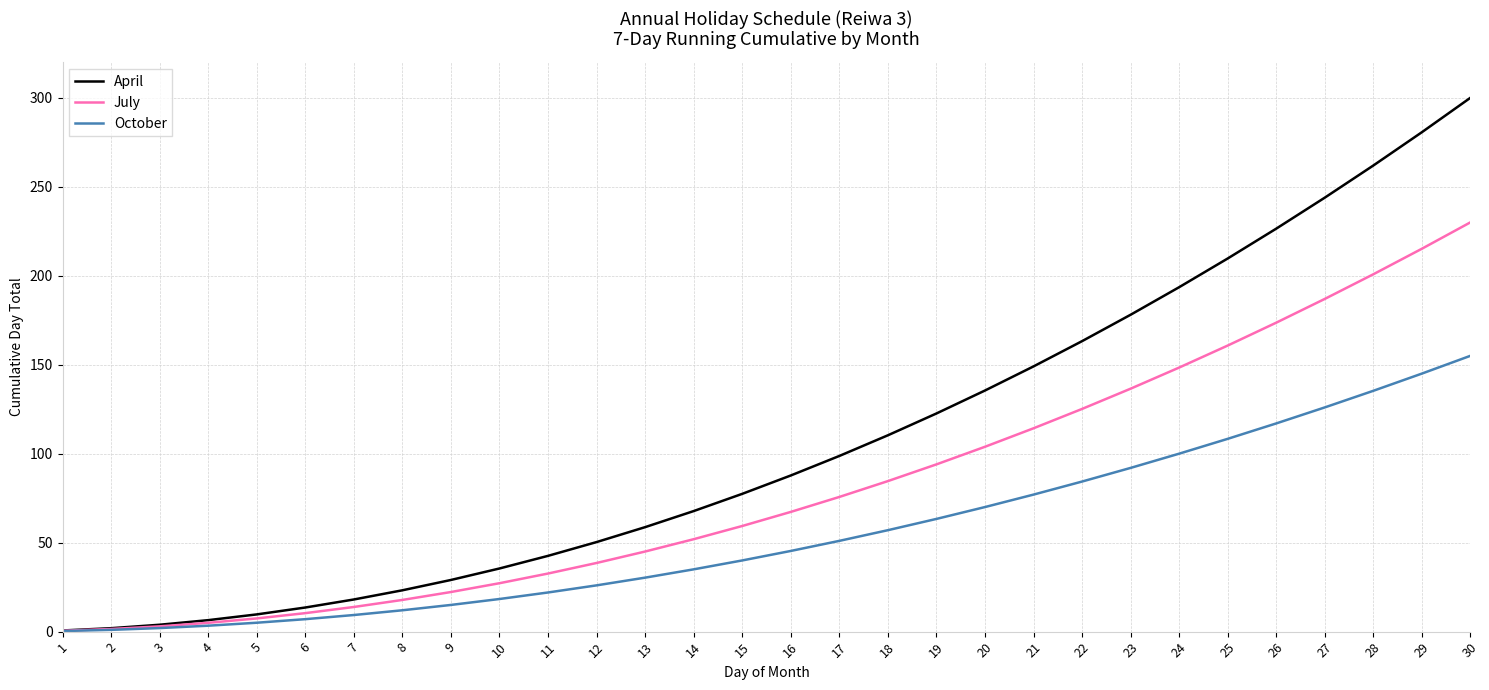

At which label does April first exceed 87?

16